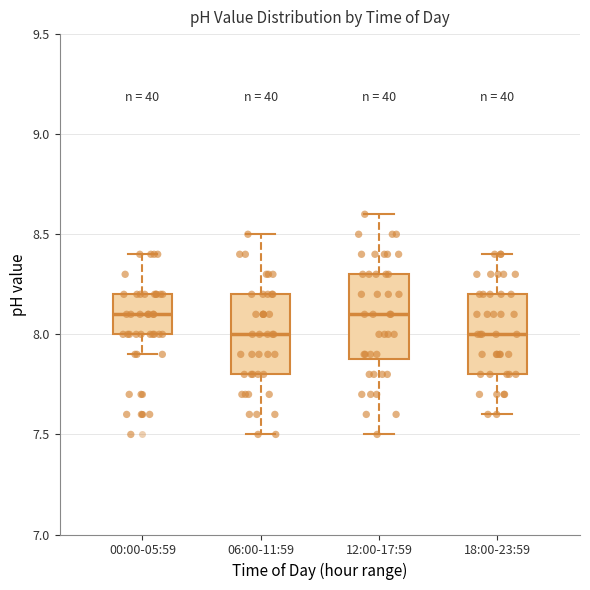

Where does the lower whisker of the box for 00:00-05:59 end on the y-axis? The values are not printed on the chart, so give them approximately, as read against the axis.

7.9